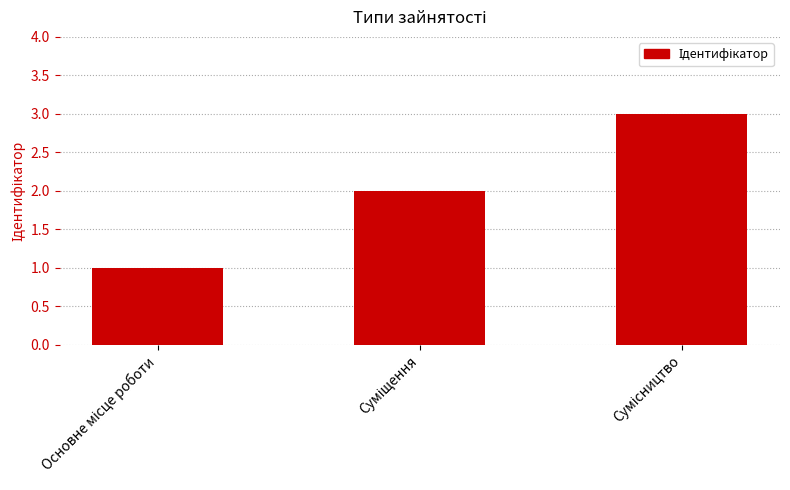

Are the bars grouped side by side (vs. stacked)?

No